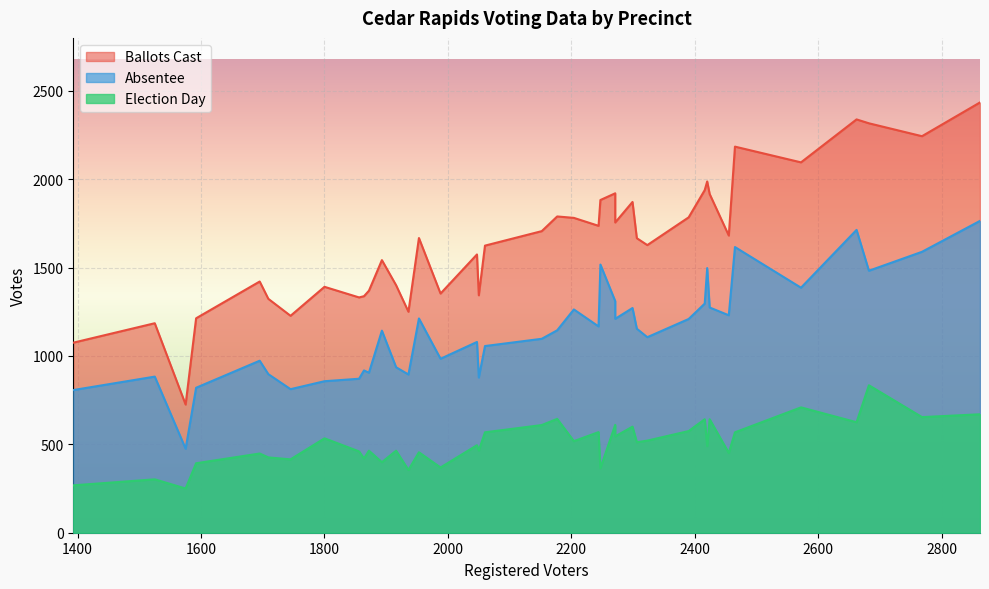

Where is the first local minimum for Election Day?

3